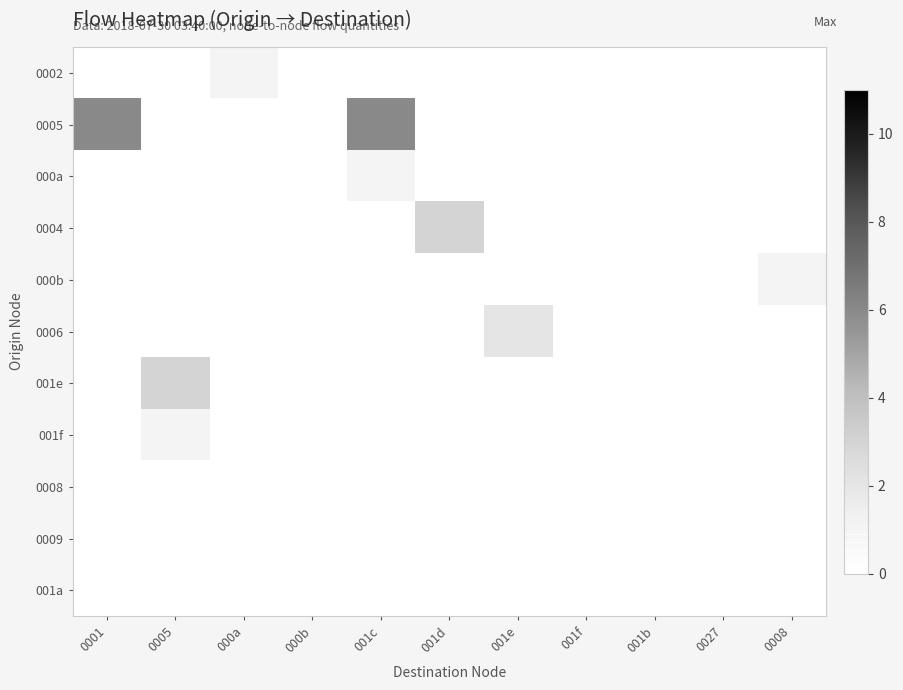

Reading left to right, extract all data points from this chart.

0002: 0001=0	0005=0	000a=1	000b=0	001c=0	001d=0	001e=0	001f=0	001b=0	0027=0	0008=0
0005: 0001=6	0005=0	000a=0	000b=0	001c=6	001d=0	001e=0	001f=0	001b=0	0027=0	0008=0
000a: 0001=0	0005=0	000a=0	000b=0	001c=1	001d=0	001e=0	001f=0	001b=0	0027=0	0008=0
0004: 0001=0	0005=0	000a=0	000b=0	001c=0	001d=3	001e=0	001f=0	001b=0	0027=0	0008=0
000b: 0001=0	0005=0	000a=0	000b=0	001c=0	001d=0	001e=0	001f=0	001b=0	0027=0	0008=1
0006: 0001=0	0005=0	000a=0	000b=0	001c=0	001d=0	001e=2	001f=0	001b=0	0027=0	0008=0
001e: 0001=0	0005=3	000a=0	000b=0	001c=0	001d=0	001e=0	001f=0	001b=0	0027=0	0008=0
001f: 0001=0	0005=1	000a=0	000b=0	001c=0	001d=0	001e=0	001f=0	001b=0	0027=0	0008=0
0008: 0001=0	0005=0	000a=0	000b=0	001c=0	001d=0	001e=0	001f=0	001b=0	0027=0	0008=0
0009: 0001=0	0005=0	000a=0	000b=0	001c=0	001d=0	001e=0	001f=0	001b=0	0027=0	0008=0
001a: 0001=0	0005=0	000a=0	000b=0	001c=0	001d=0	001e=0	001f=0	001b=0	0027=0	0008=0